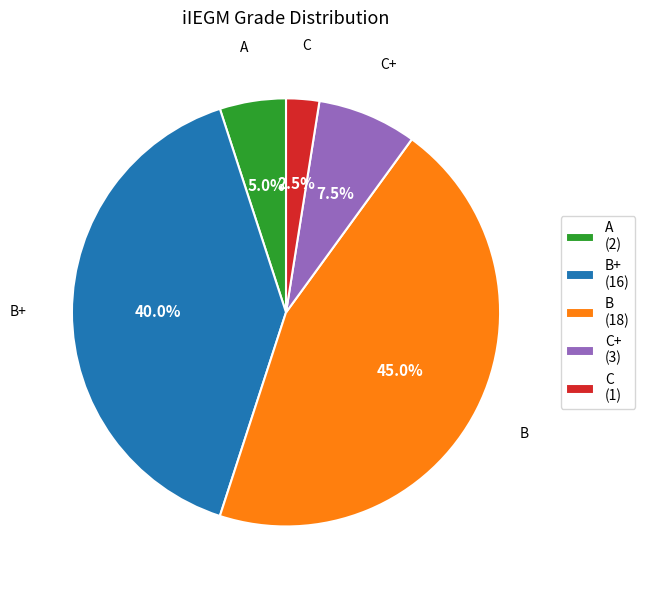

Which slice is the smallest?

C (1)